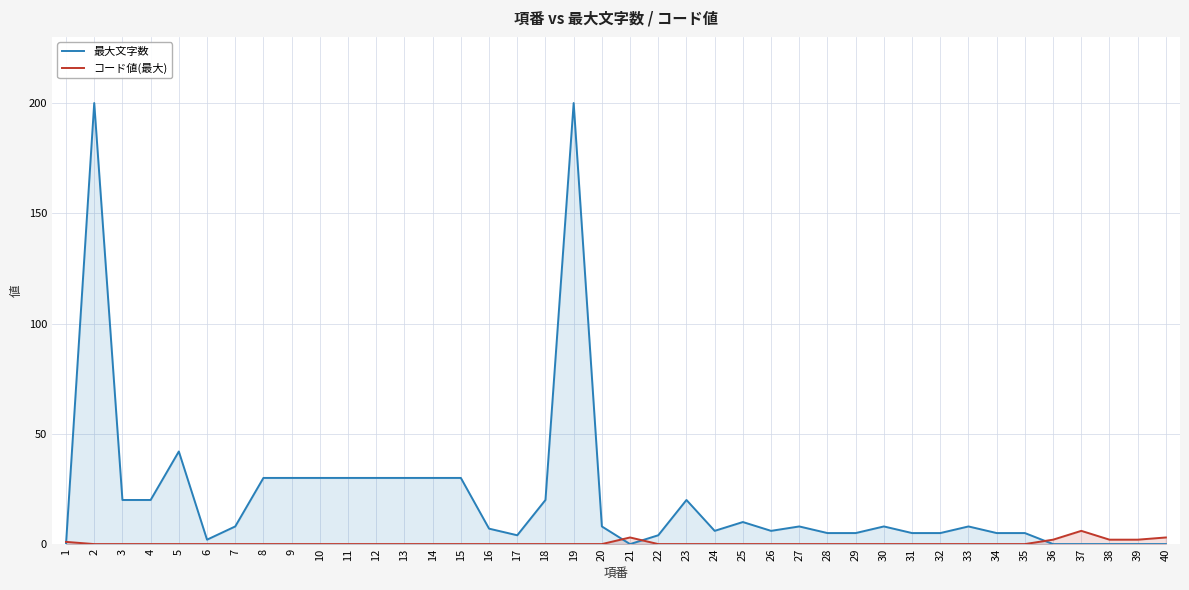

What is the total value across all series at 23?

20